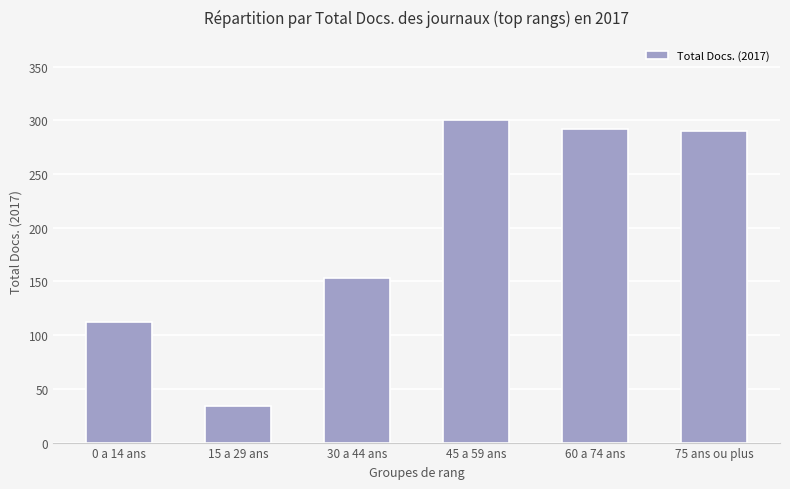

The value at 15 a 29 ans is 34. True or false?

True